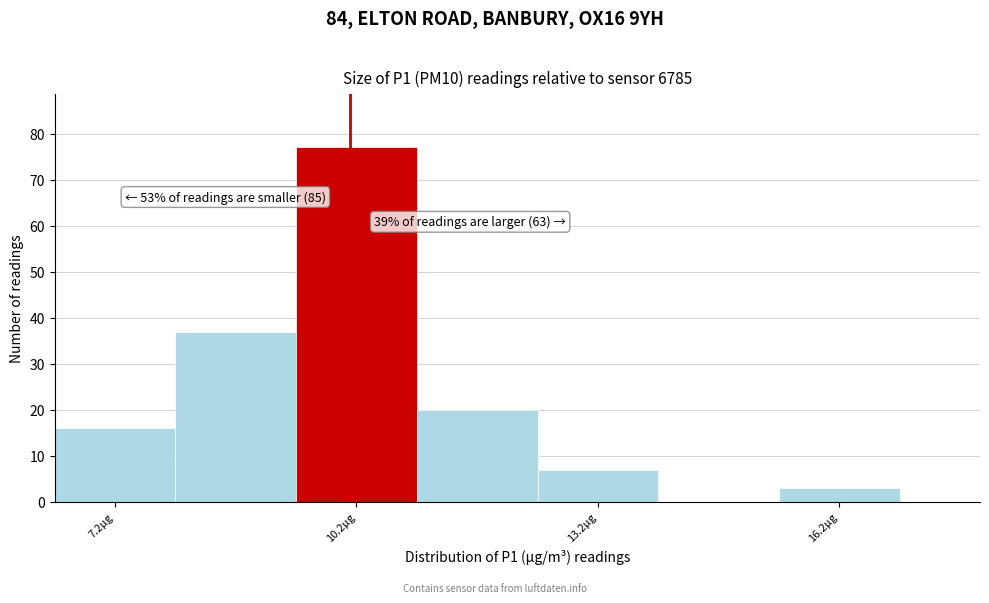

Around what value on the x-axis is the tallest bar? Give the approximate position of its centre, as read against the axis.

10.5